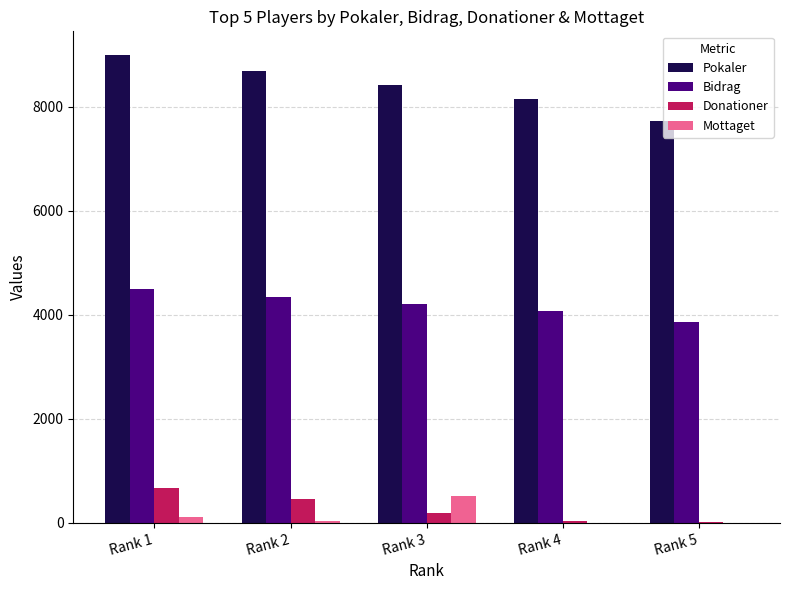

What is the maximum value for Pokaler?

9000